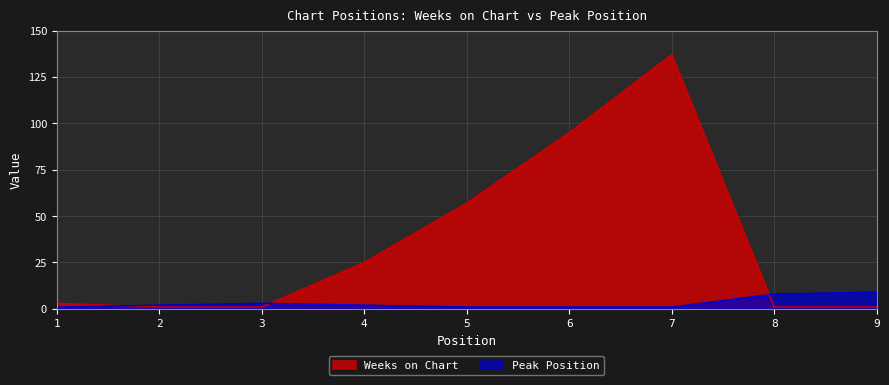

At how many categories does at least one series exceed 88?

2